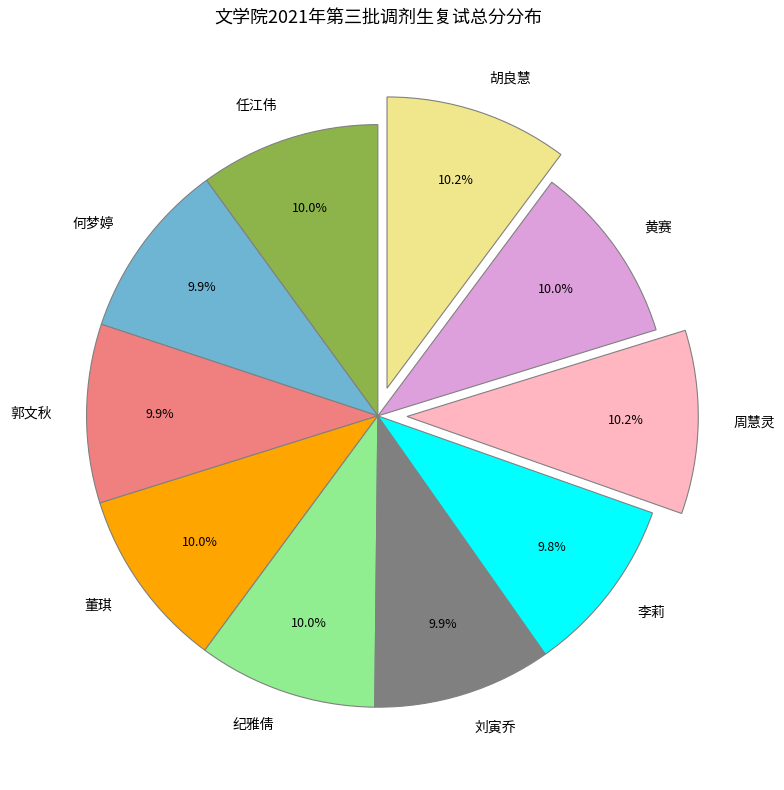

Count the number of slices in the pie.

10